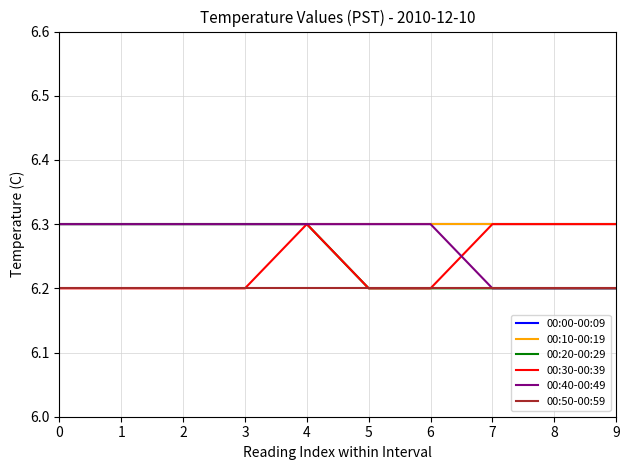

Reading left to right, extract all data points from this chart.

00:00-00:09: 0=6.3	1=6.3	2=6.3	3=6.3	4=6.3	5=6.3	6=6.3	7=6.3	8=6.3	9=6.3
00:10-00:19: 0=6.3	1=6.3	2=6.3	3=6.3	4=6.3	5=6.3	6=6.3	7=6.3	8=6.3	9=6.3
00:20-00:29: 0=6.3	1=6.3	2=6.3	3=6.3	4=6.3	5=6.2	6=6.2	7=6.2	8=6.2	9=6.2
00:30-00:39: 0=6.2	1=6.2	2=6.2	3=6.2	4=6.3	5=6.2	6=6.2	7=6.3	8=6.3	9=6.3
00:40-00:49: 0=6.3	1=6.3	2=6.3	3=6.3	4=6.3	5=6.3	6=6.3	7=6.2	8=6.2	9=6.2
00:50-00:59: 0=6.2	1=6.2	2=6.2	3=6.2	4=6.2	5=6.2	6=6.2	7=6.2	8=6.2	9=6.2